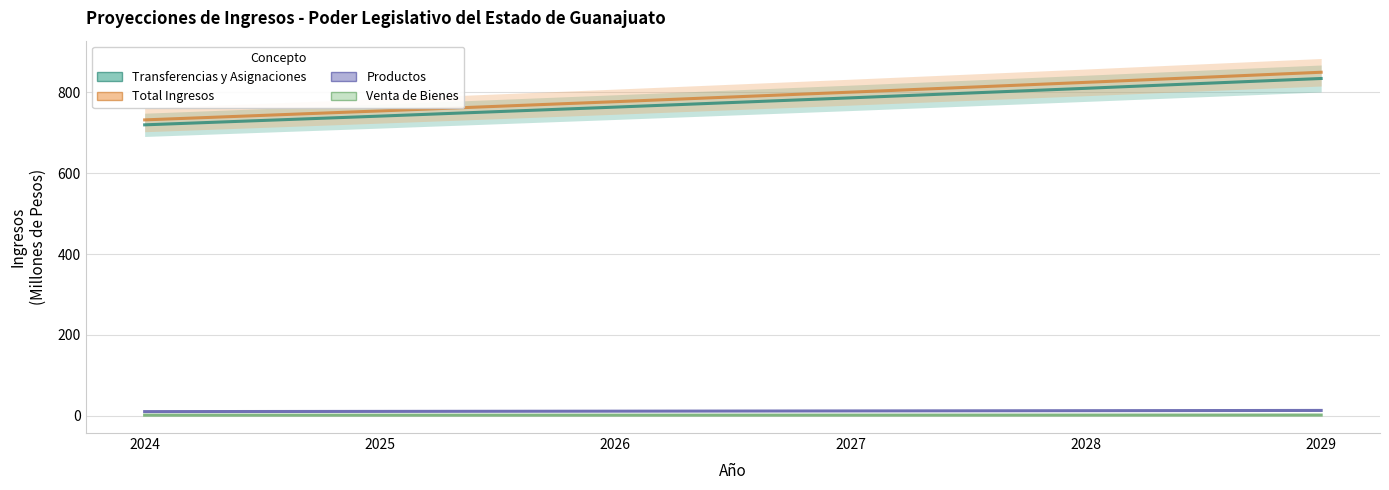

The Productos series shows 7.1 at 2024. True or false?

False